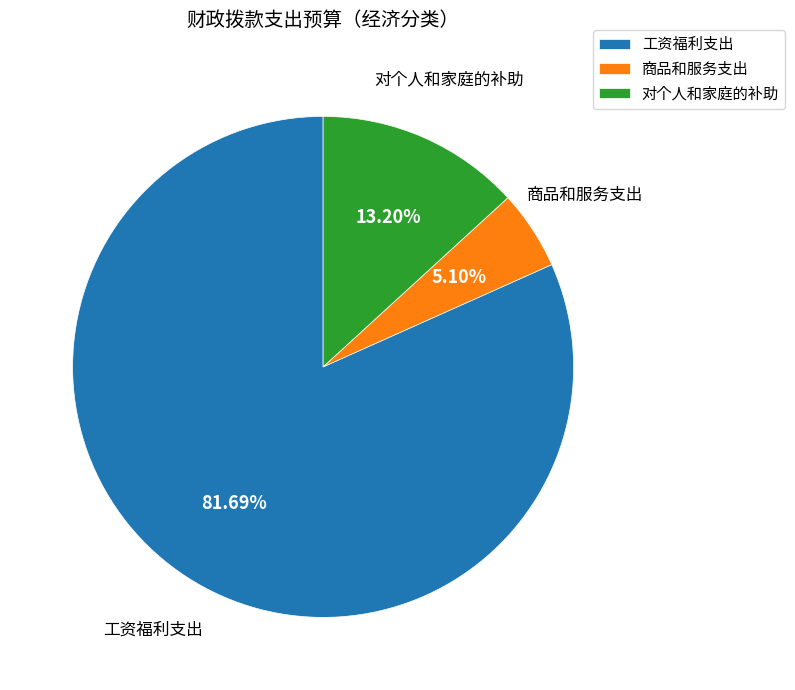

Which category has the smallest portion of the pie?

商品和服务支出